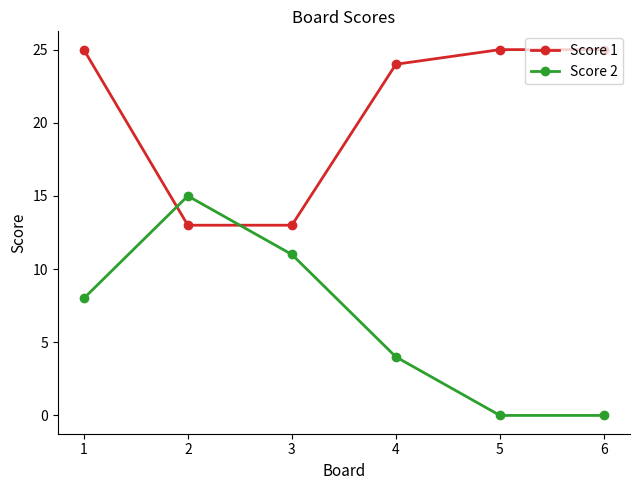

How many data points does each series have?

6